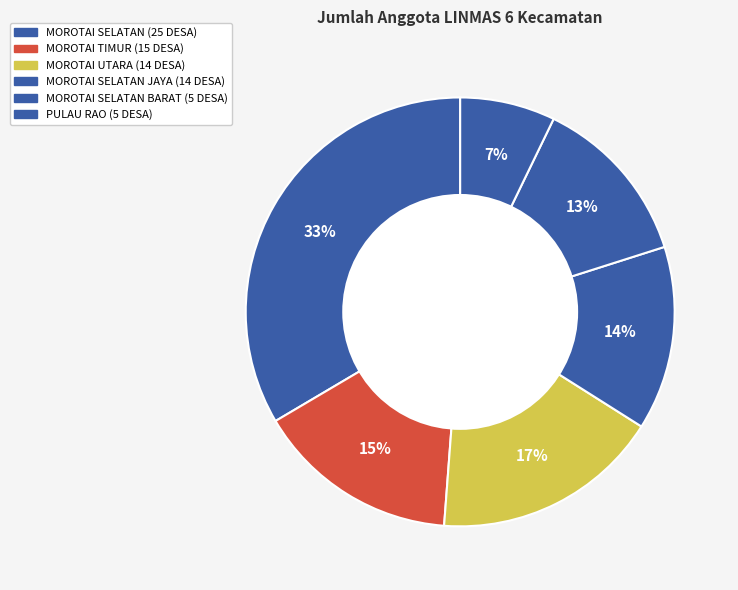

Combined, what portion of the pie is MOROTAI SELATAN JAYA (14 DESA) and PULAU RAO (5 DESA)?

21.1%